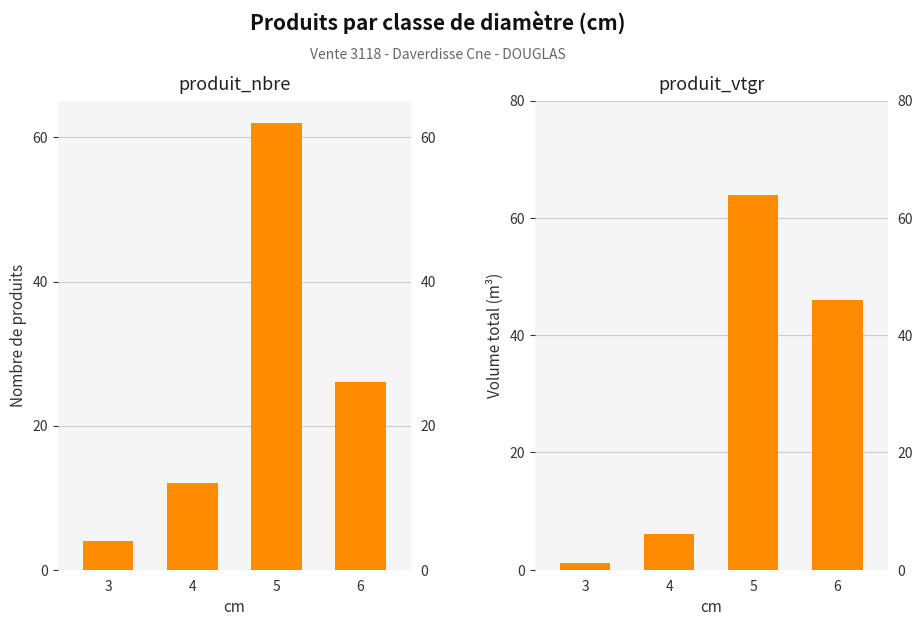

What is the total value across all series at 6?

72.0